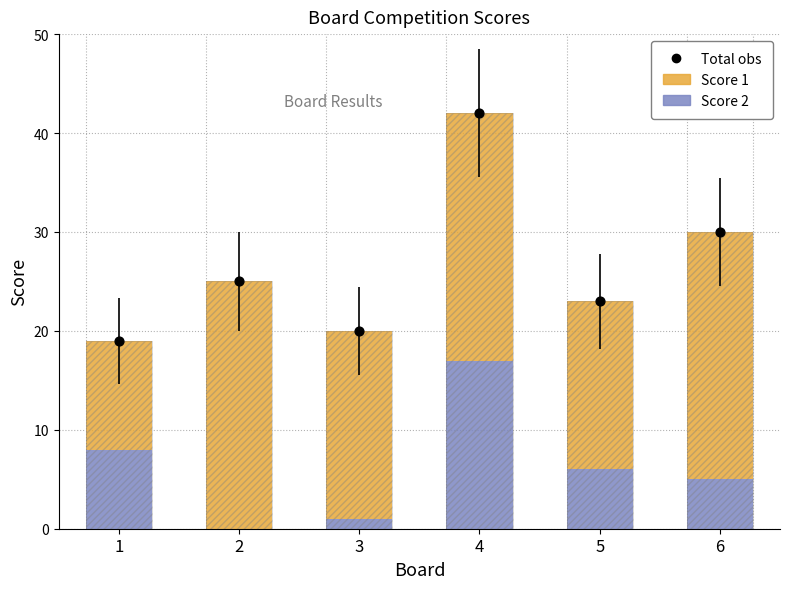

What are all the series names shown in the legend?

Score 2, Score 1, Total obs